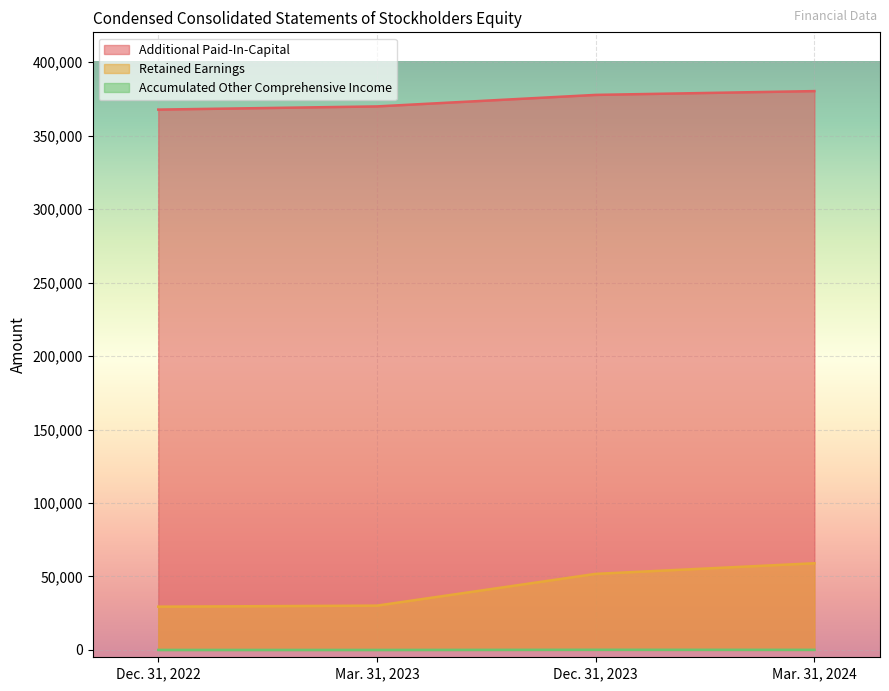

The value of Additional Paid-In-Capital at Dec. 31, 2022 is 367767. True or false?

True